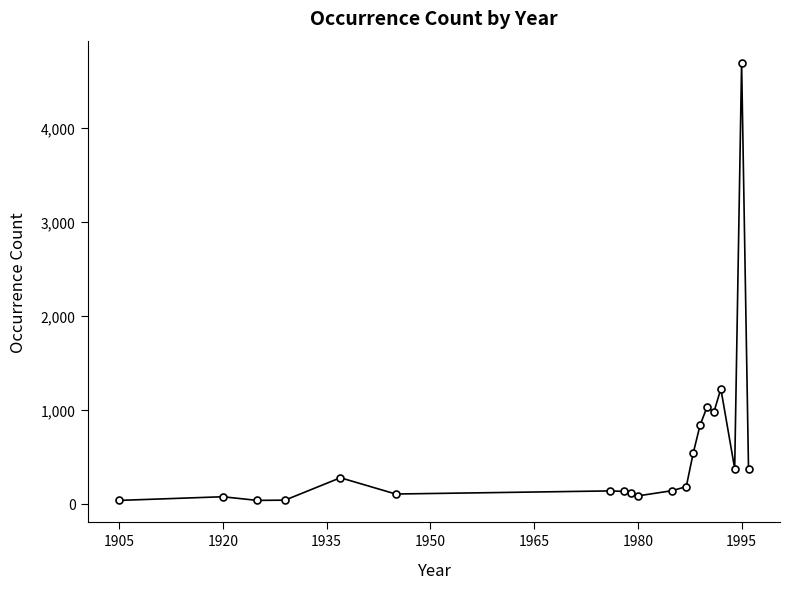

What is the difference between the maximum and minimum values?

4657